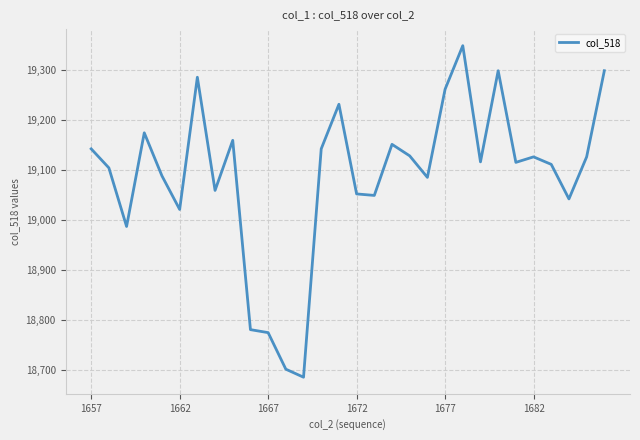

How many series are shown in this chart?

1